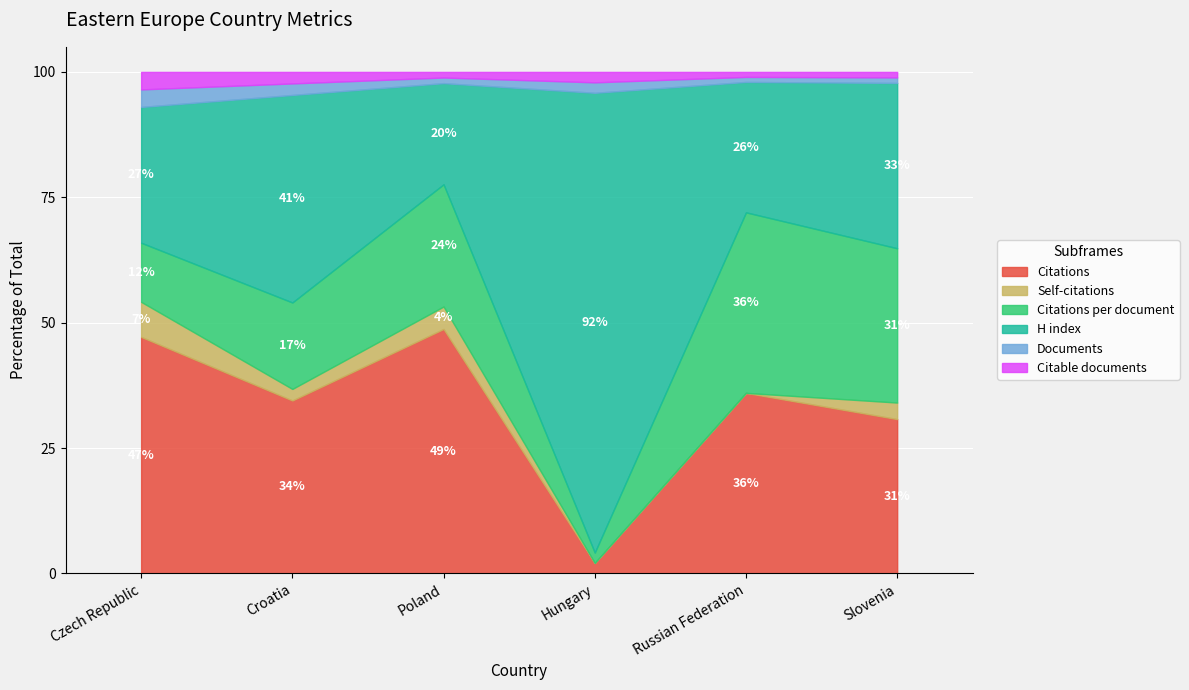

How many distinct data groups are displayed?

6